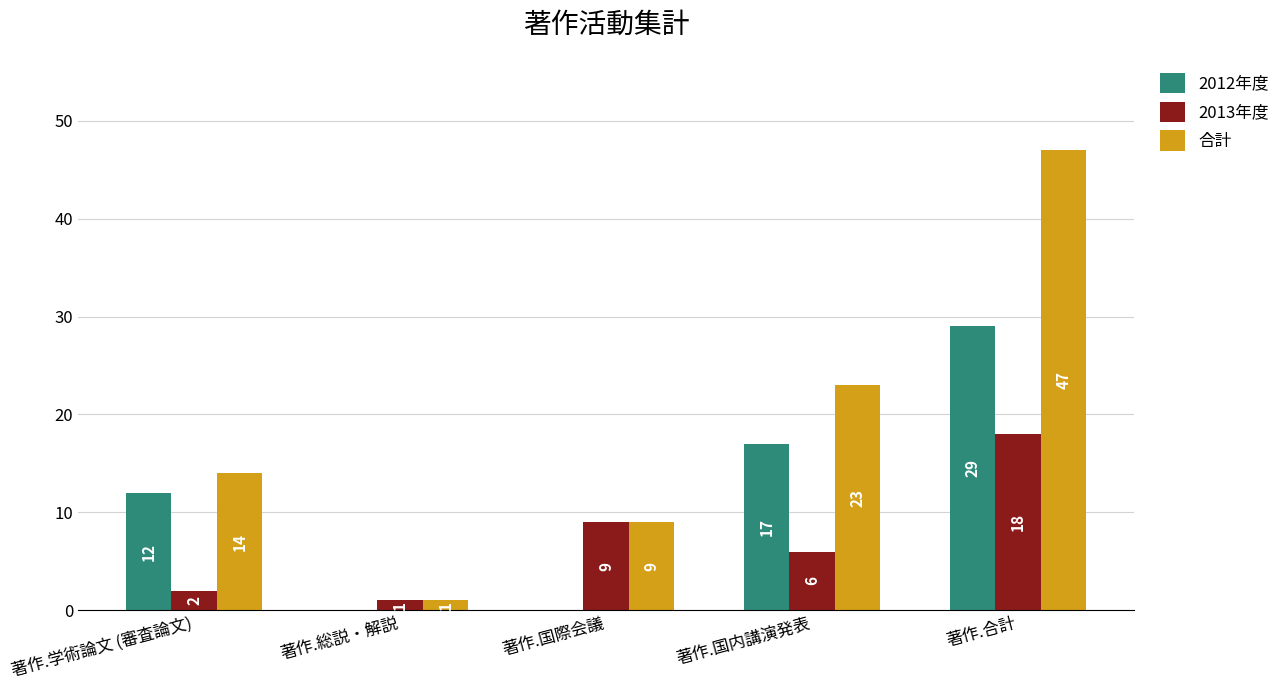

Where is 合計 nearest to the value 24?

著作.国内講演発表